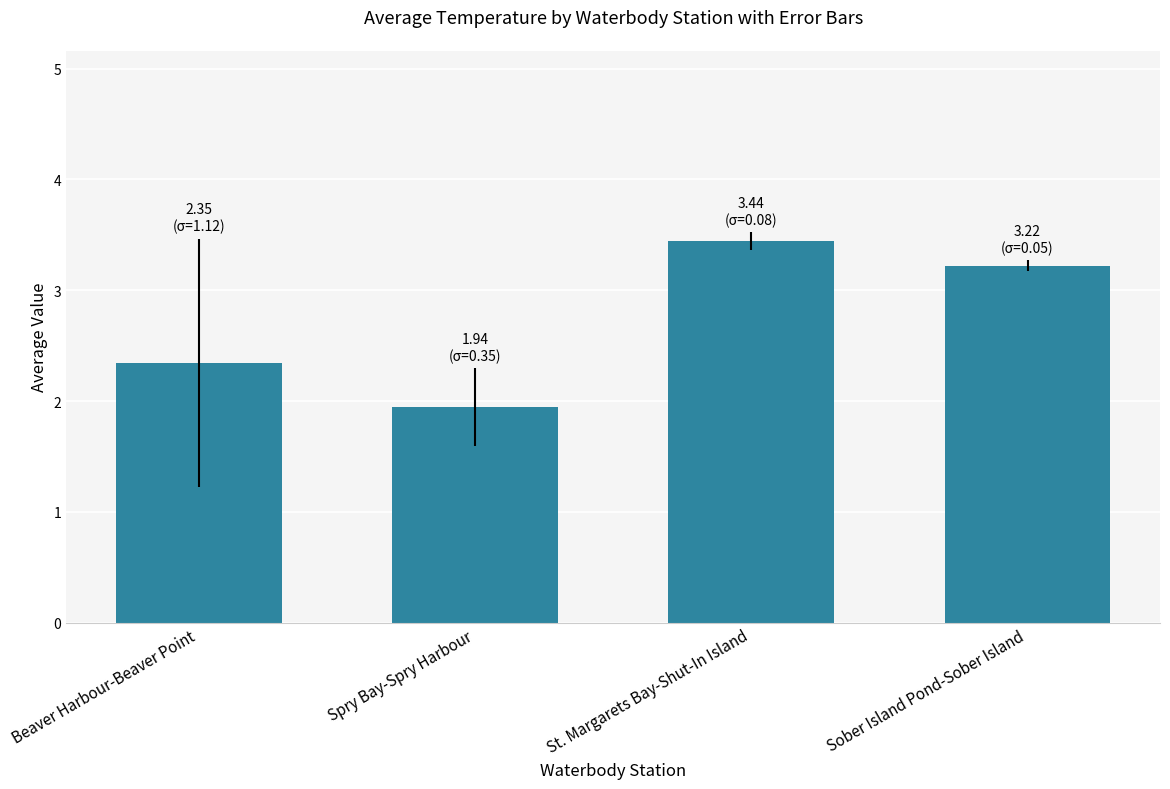

Reading left to right, transcribe all the data shown in this chart.

Beaver Harbour-Beaver Point=2.3	Spry Bay-Spry Harbour=1.9	St. Margarets Bay-Shut-In Island=3.4	Sober Island Pond-Sober Island=3.2